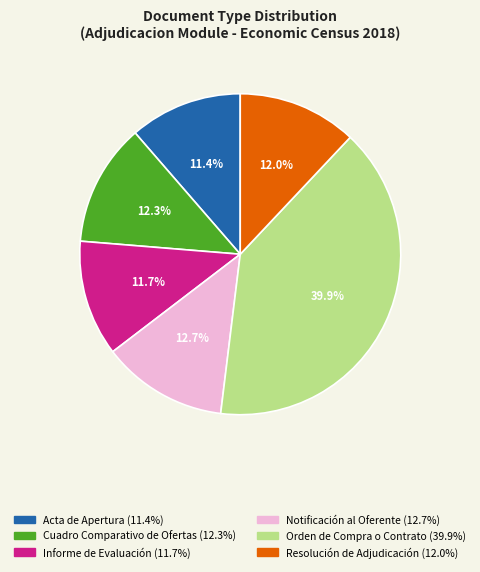

What portion of the pie excludes Orden de Compra o Contrato?

60.1%